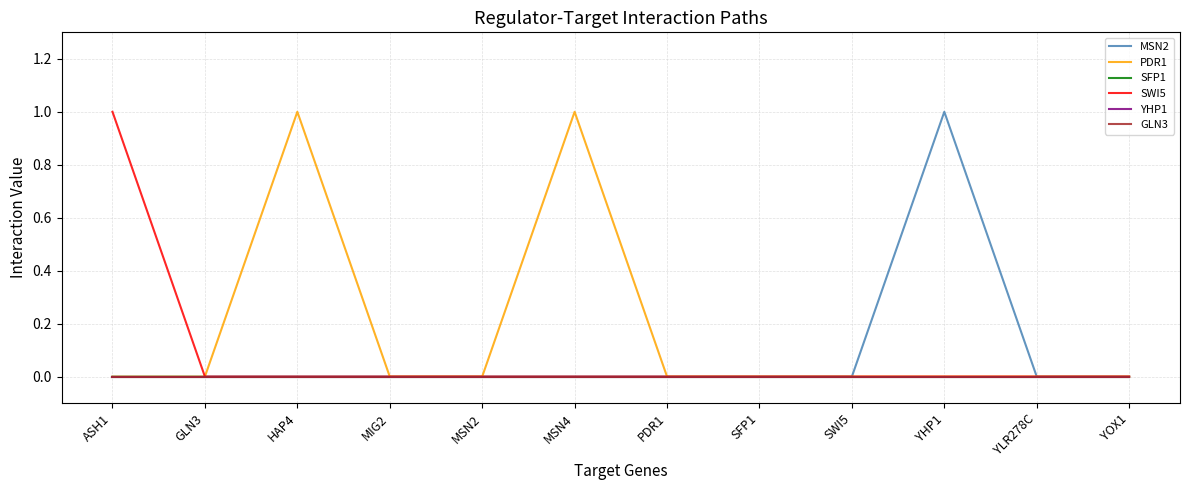

Does the chart display data point markers on the line(s)?

No